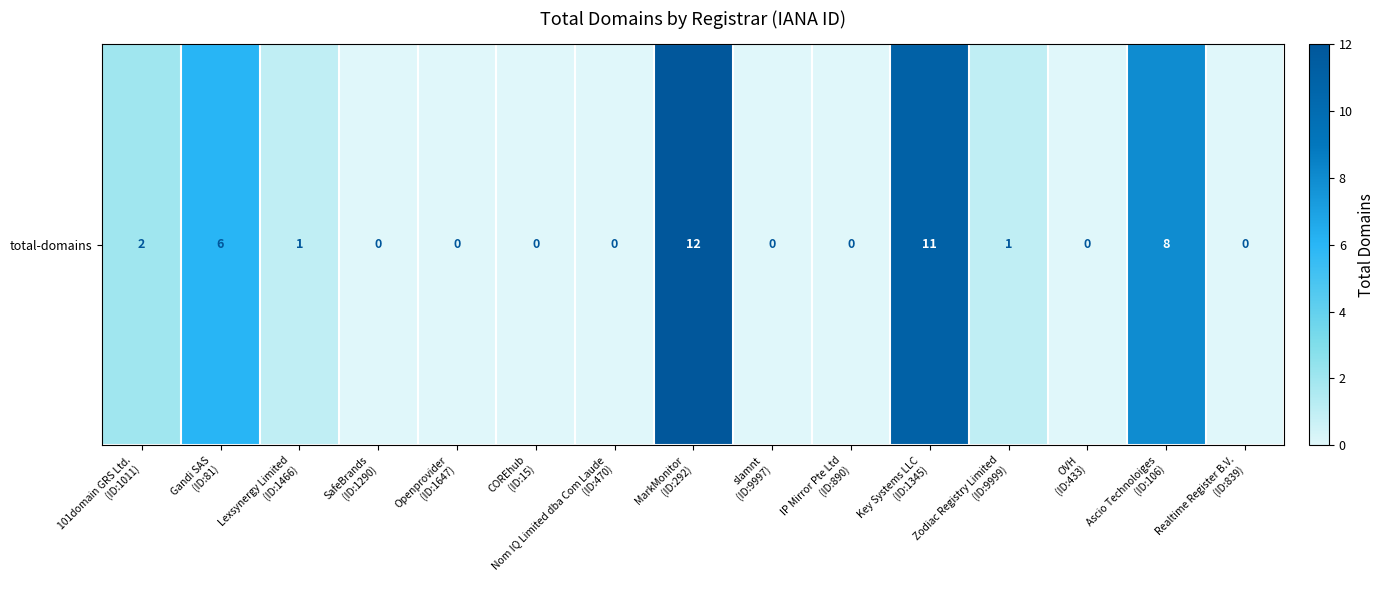

What is the sum of all values?

41